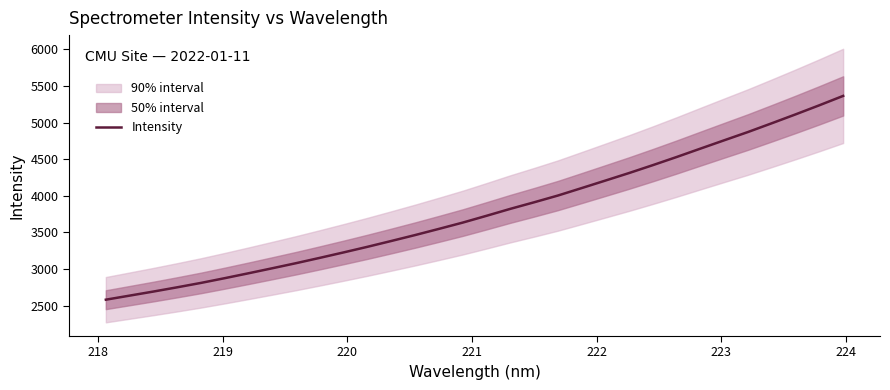

What is the lowest value of the Intensity series?

2579.9